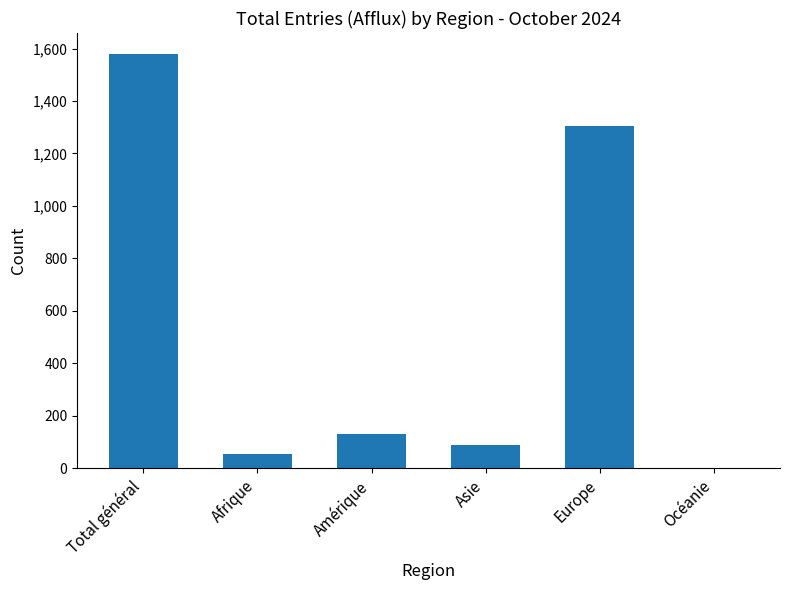

What is the change in value from Asie to Europe?

+1212